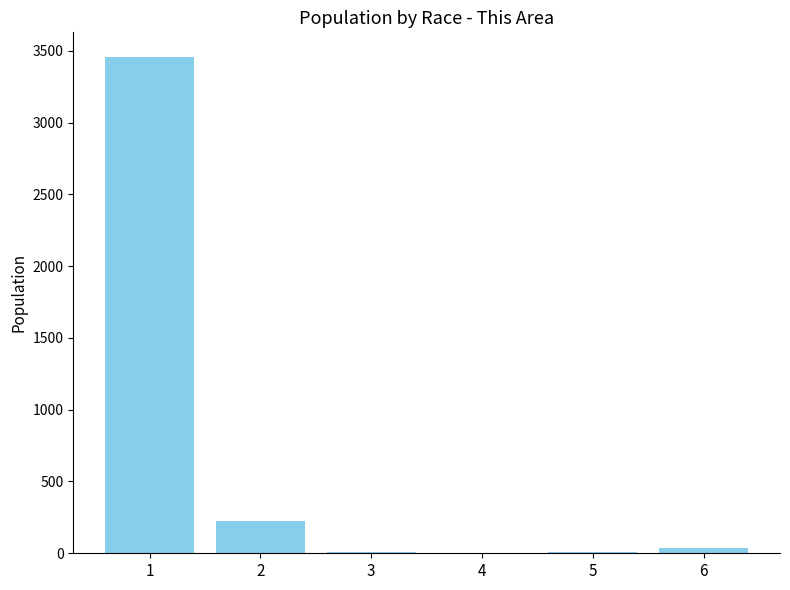

What is the sum of all values?

3736